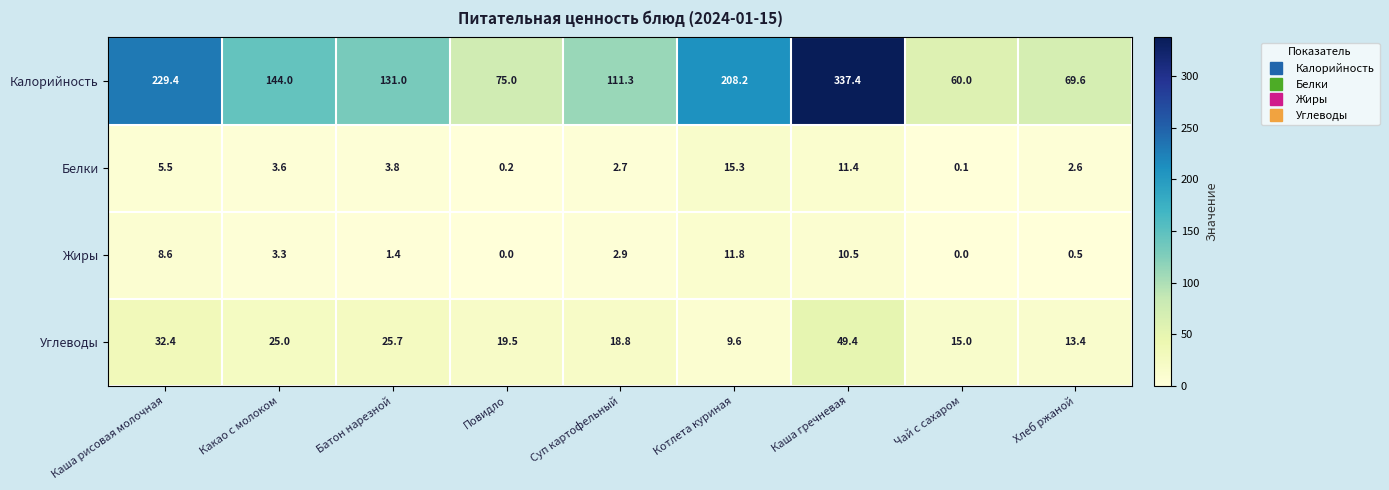

Read the Углеводы value at Хлеб ржаной.

13.4